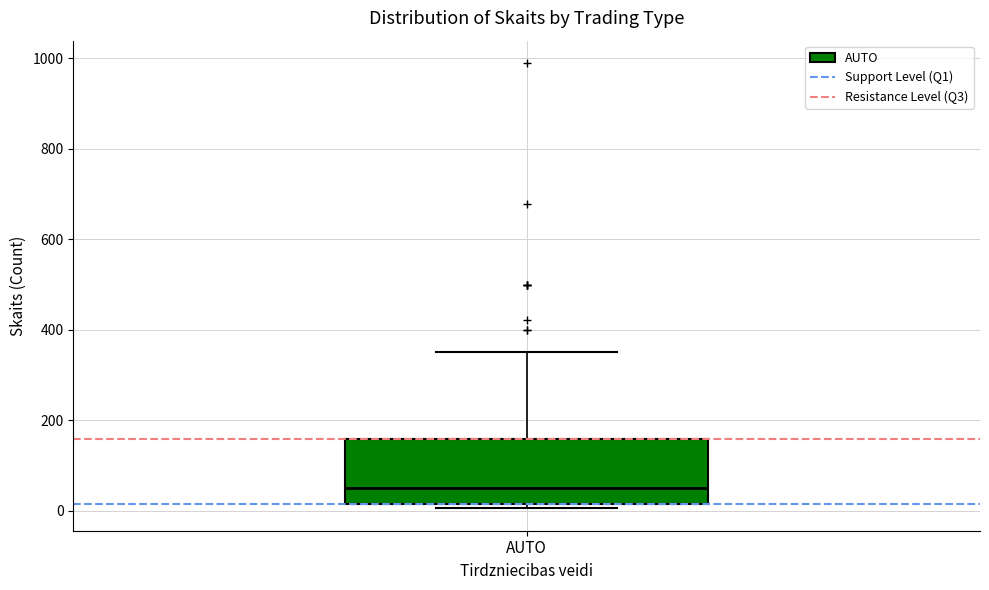

Where is the lower edge of the box for AUTO on the y-axis? The values are not printed on the chart, so give them approximately, as read against the axis.

20